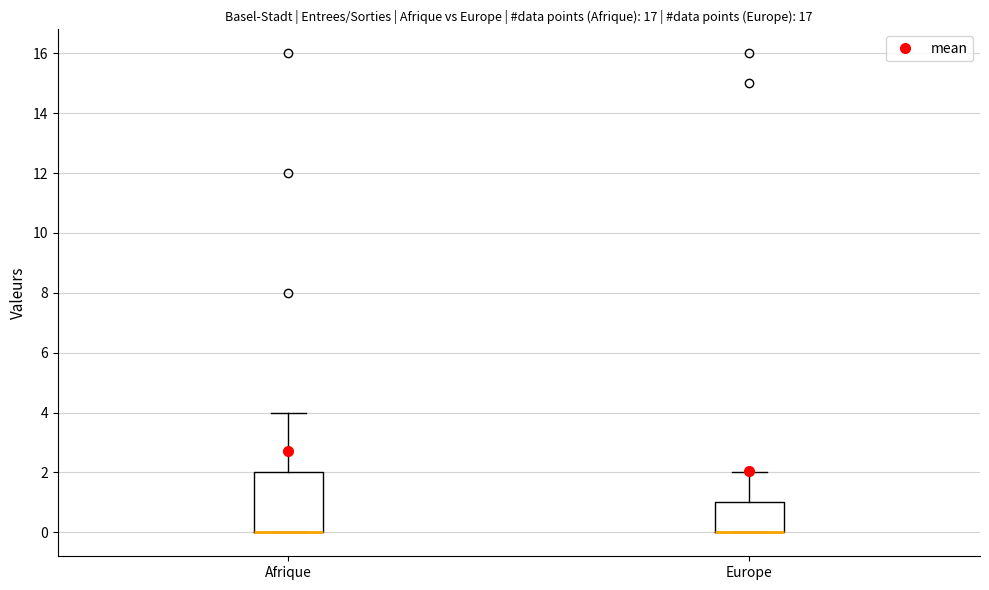

Where is the lower edge of the box for Europe on the y-axis? The values are not printed on the chart, so give them approximately, as read against the axis.

0